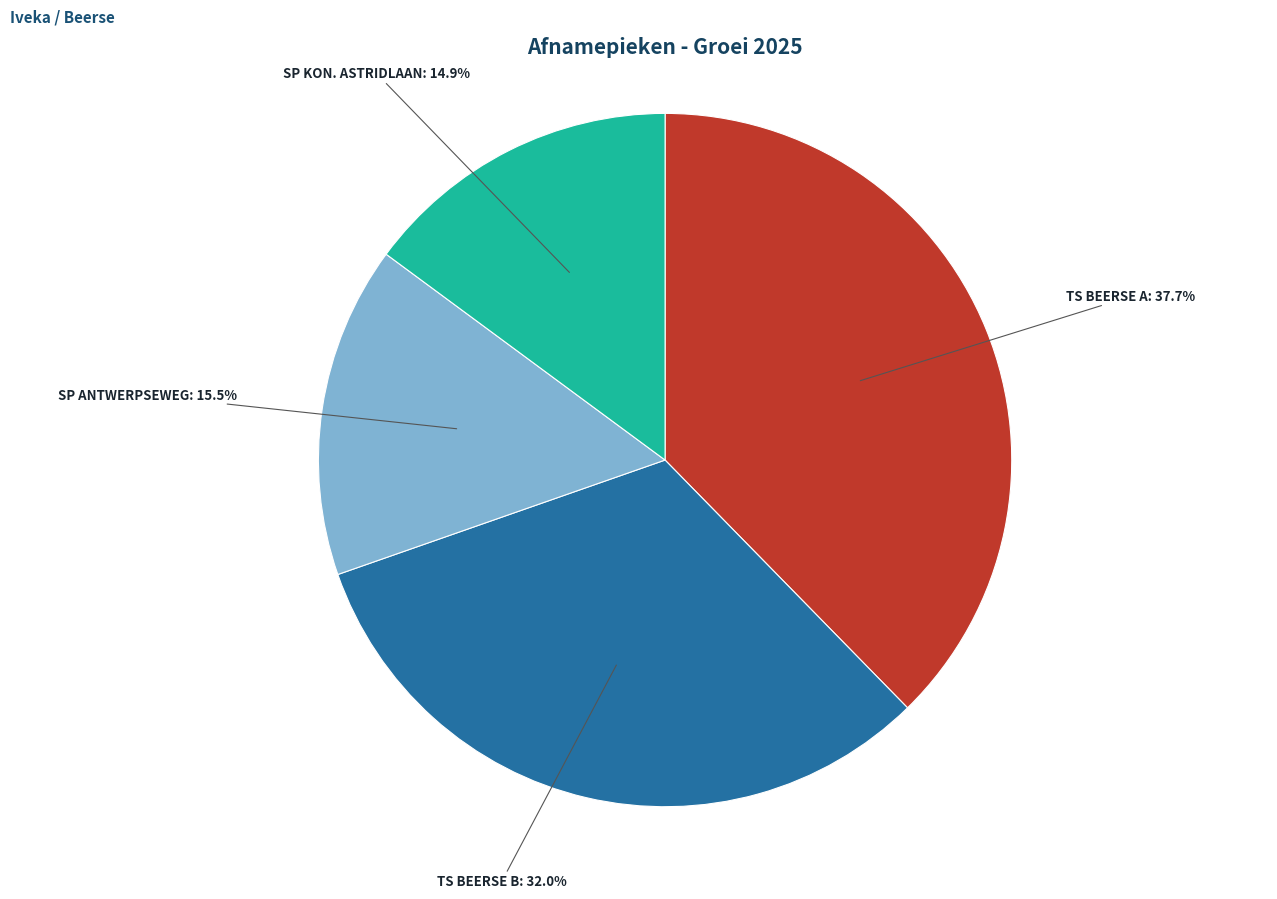

Is there any slice that represents more than half of the pie?

No